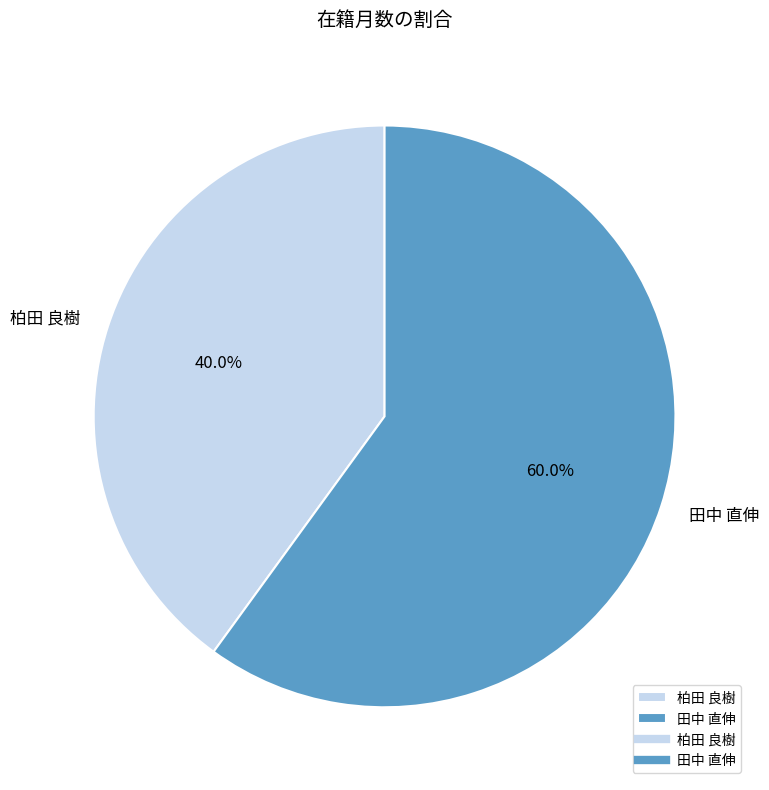

Approximately how many times larger is the value at 田中 直伸 compared to 柏田 良樹?

1.5